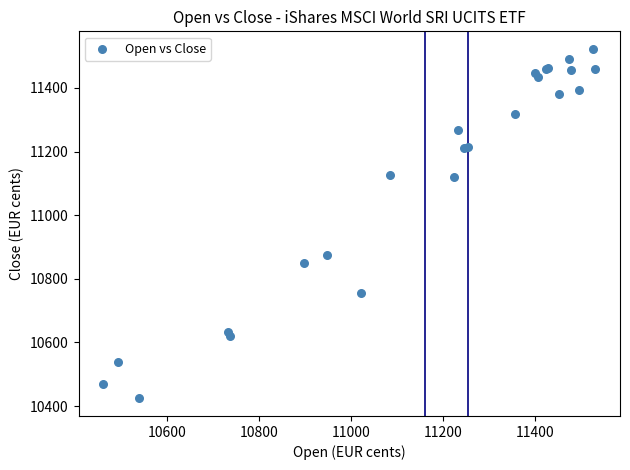

What Y value in the scatter plot is closest to 10973?

10875